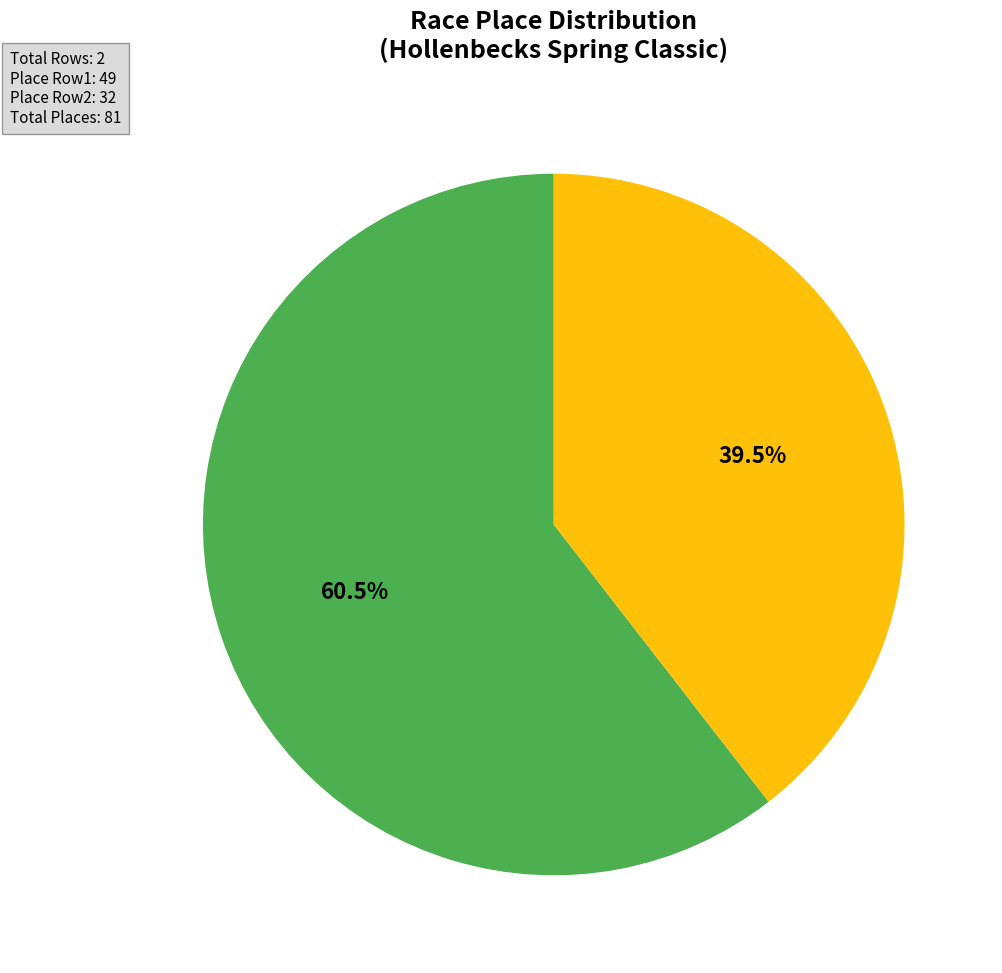

Rank the categories by value from lowest to highest.

Men Cat 4/5, Men 4/5 (22 Miles)